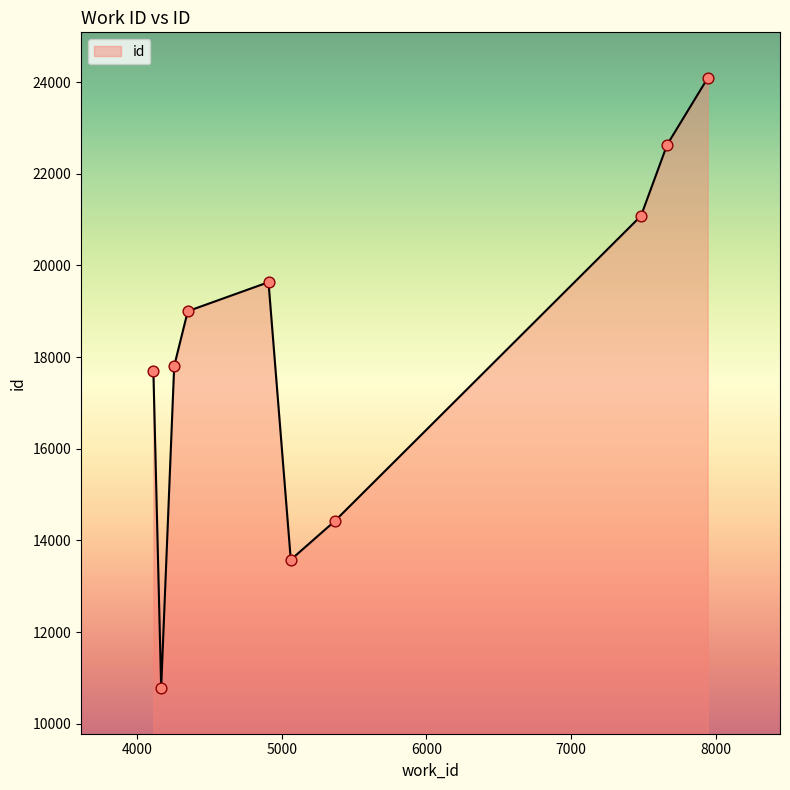

What is the difference between the maximum and minimum values?

13306